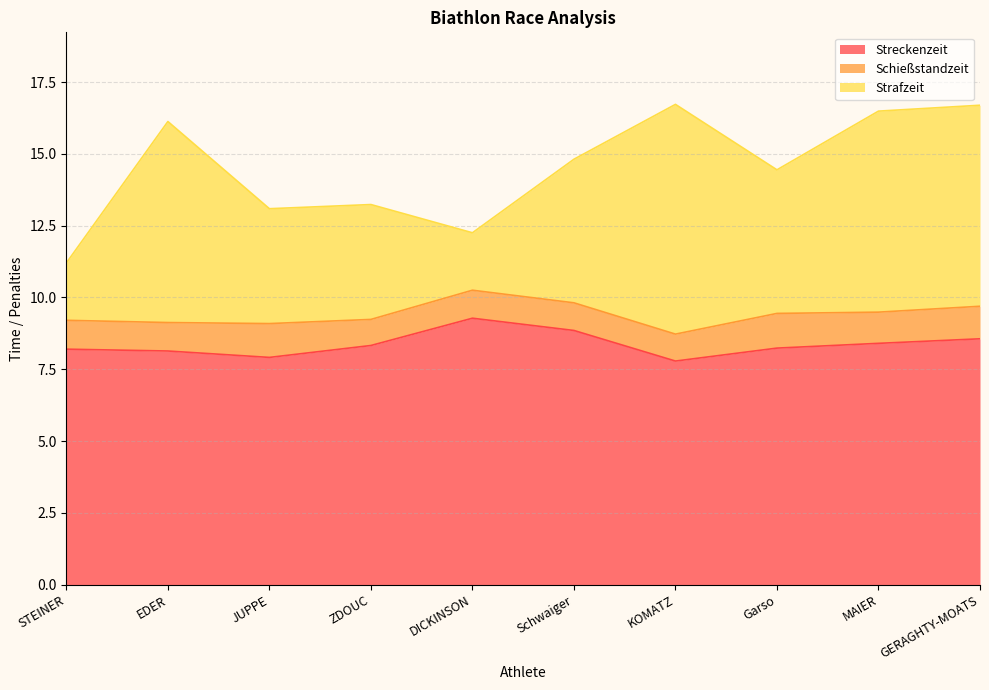

What is the total value across all series at Schwaiger?

14.8